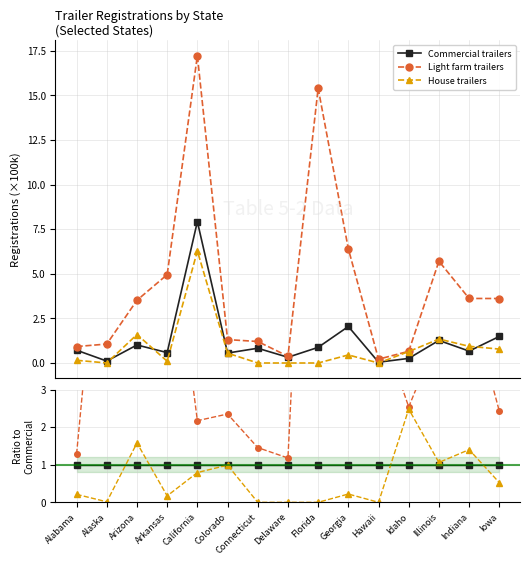

Is the value of House trailers at Connecticut greater than the value of Light farm trailers at Alabama?

No